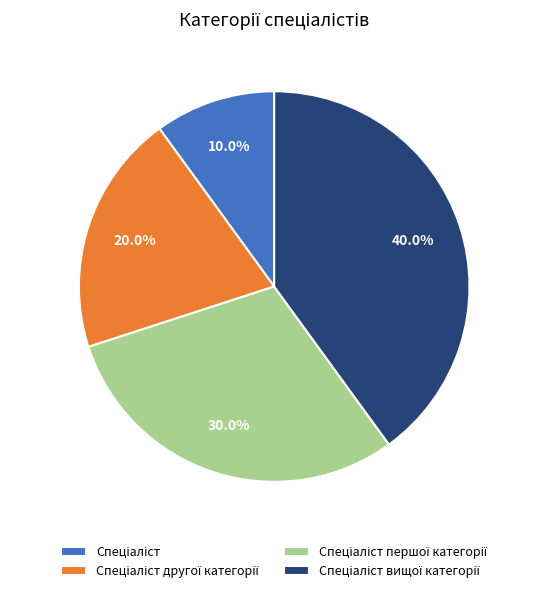

Is there any slice that represents more than half of the pie?

No